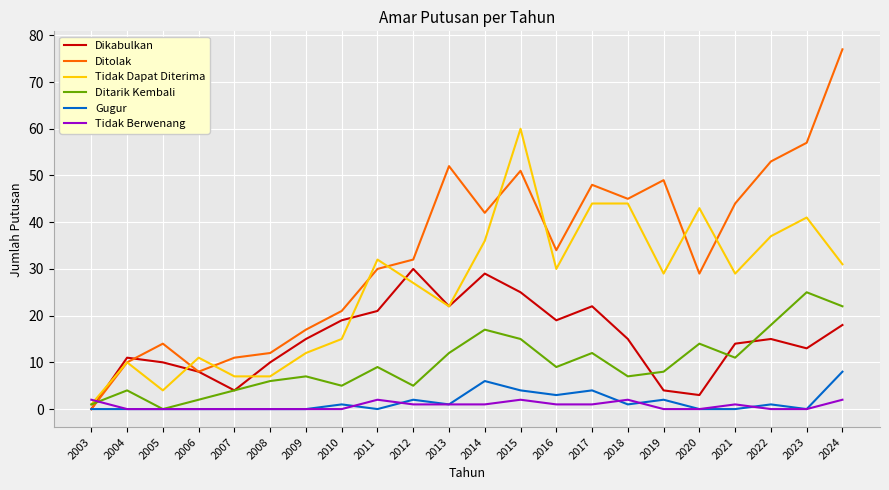

Which series has the largest range (max minus min)?

Ditolak